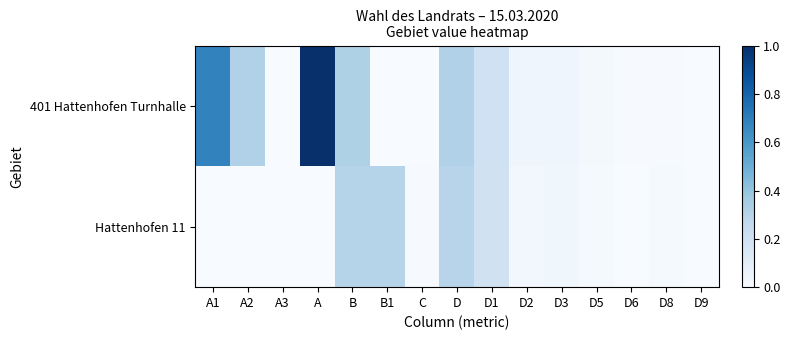

Between D5 and D9, which series saw the biggest shift?

401 Hattenhofen Turnhalle